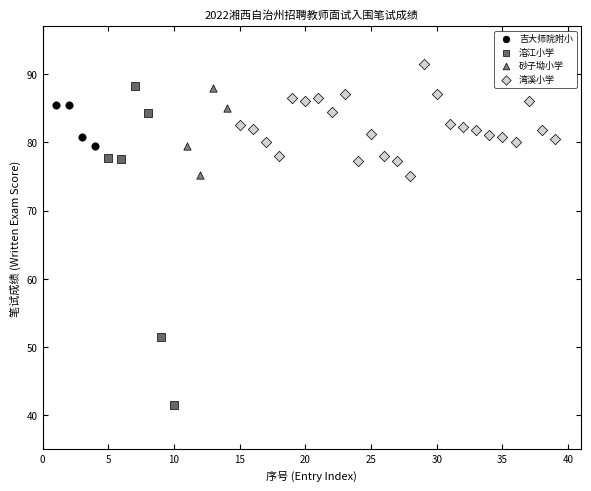

Which series contains the highest Y value?

湾溪小学